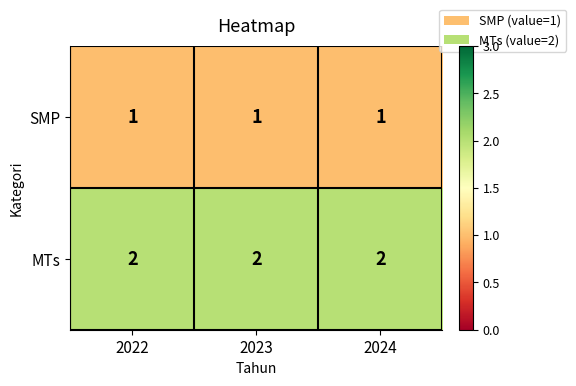

True or false: MTs has a value of 2 at 2024.

True